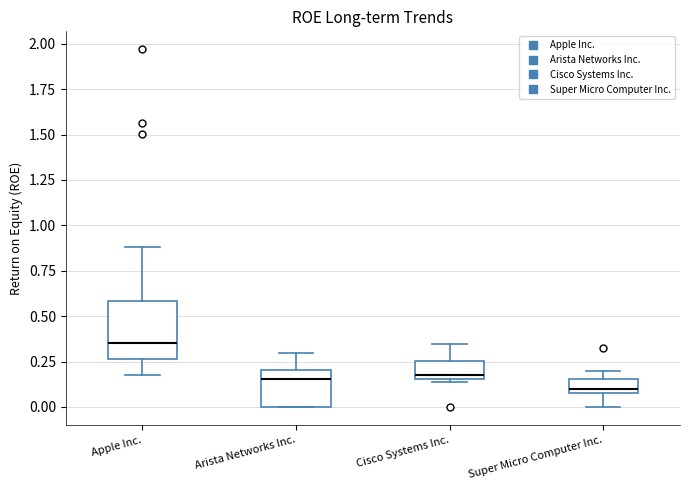

Comparing the boxes themselves (not the whiskers), which one is the tallest?

Apple Inc.